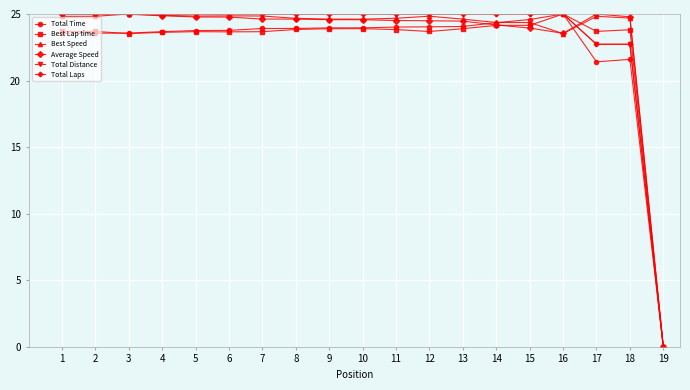

Does the chart have visible grid lines?

Yes